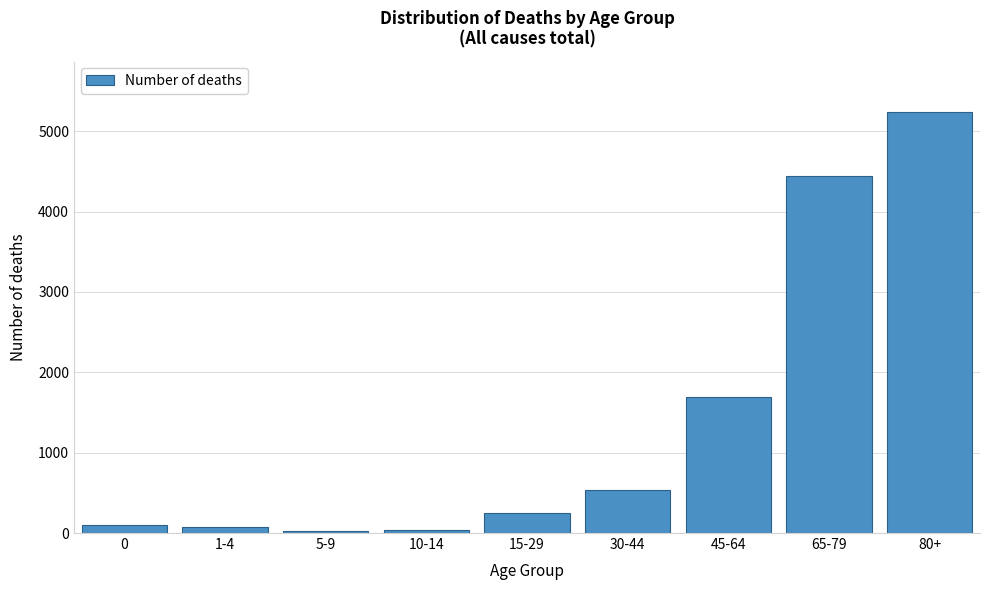

What is the label of the 4th bar from the left?

10-14